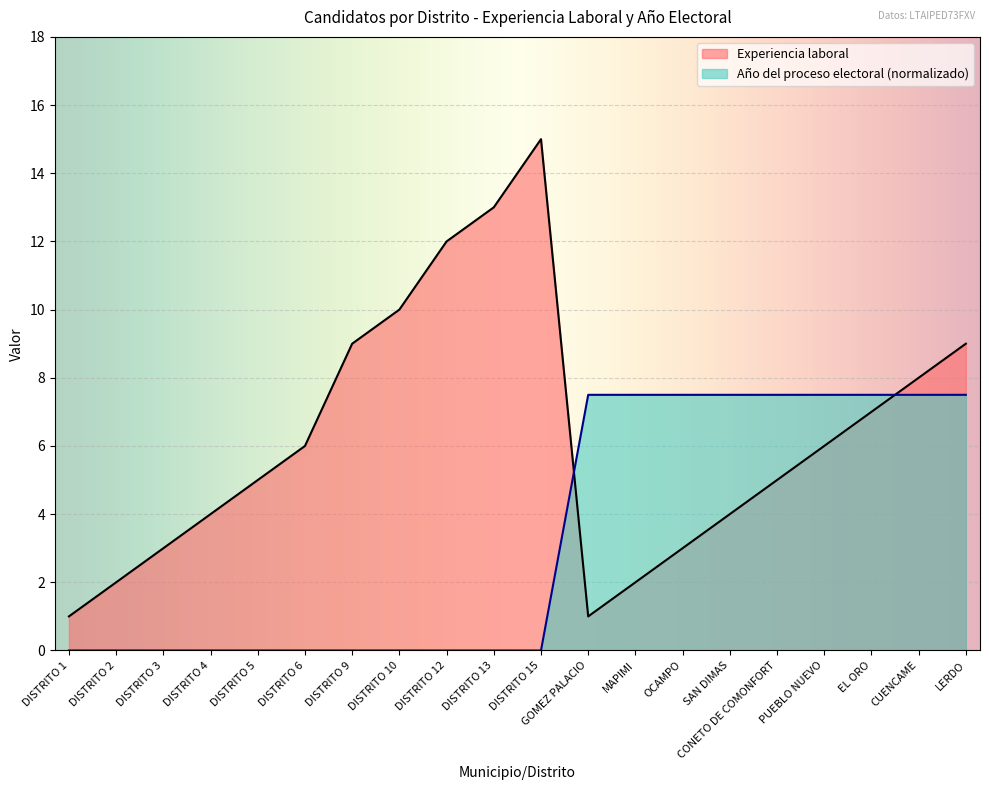

What is the greatest value displayed?

15.0